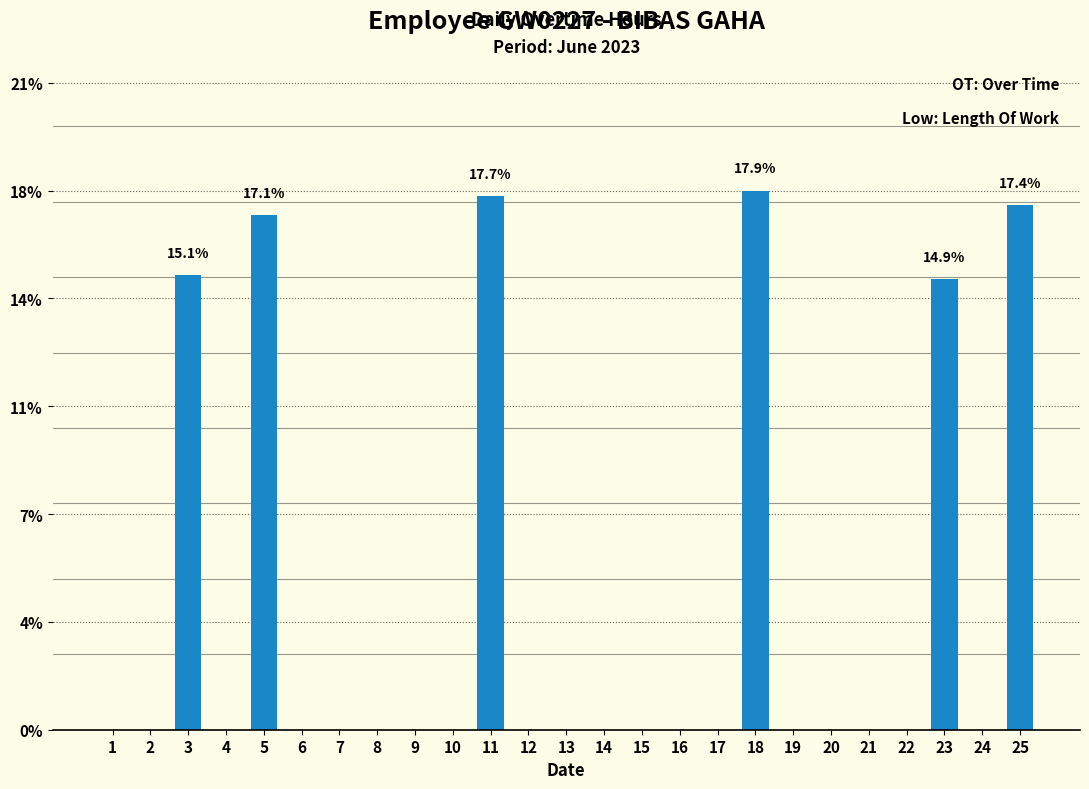

Reading left to right, extract all data points from this chart.

0.0	0.0	15.1	0.0	17.1	0.0	0.0	0.0	0.0	0.0	17.7	0.0	0.0	0.0	0.0	0.0	0.0	17.9	0.0	0.0	0.0	0.0	14.9	0.0	17.4